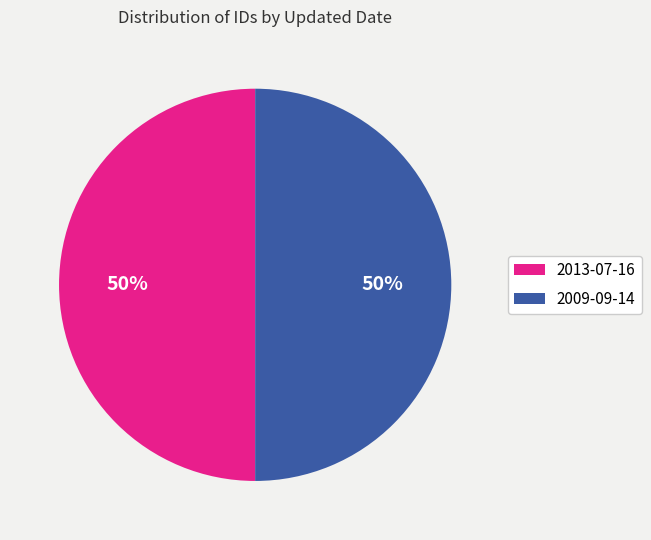

To the nearest percent, what is the average slice percentage?

50%